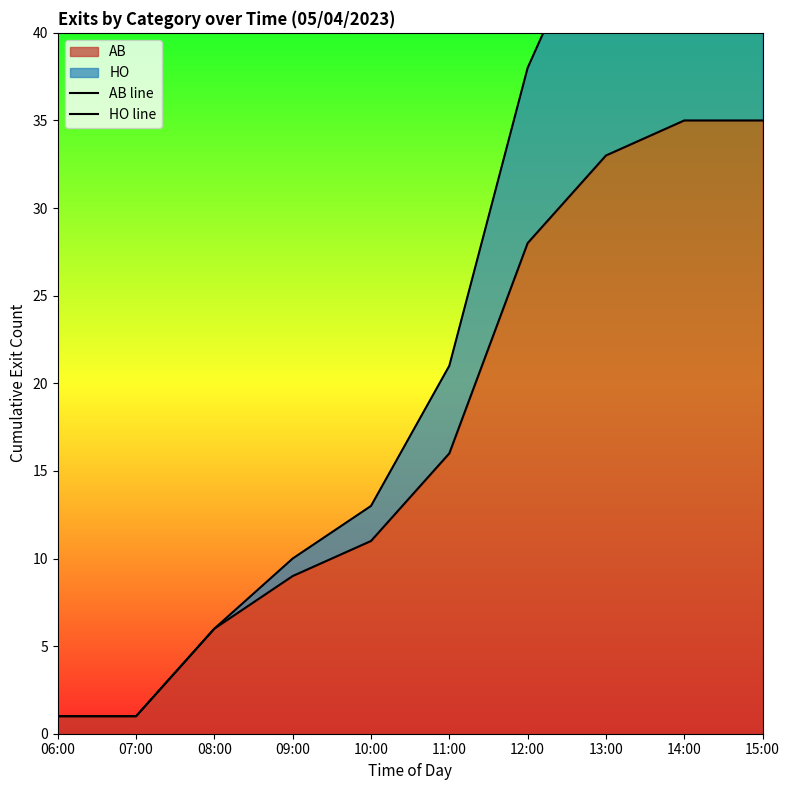

The AB line series shows 1 at 06:00. True or false?

True